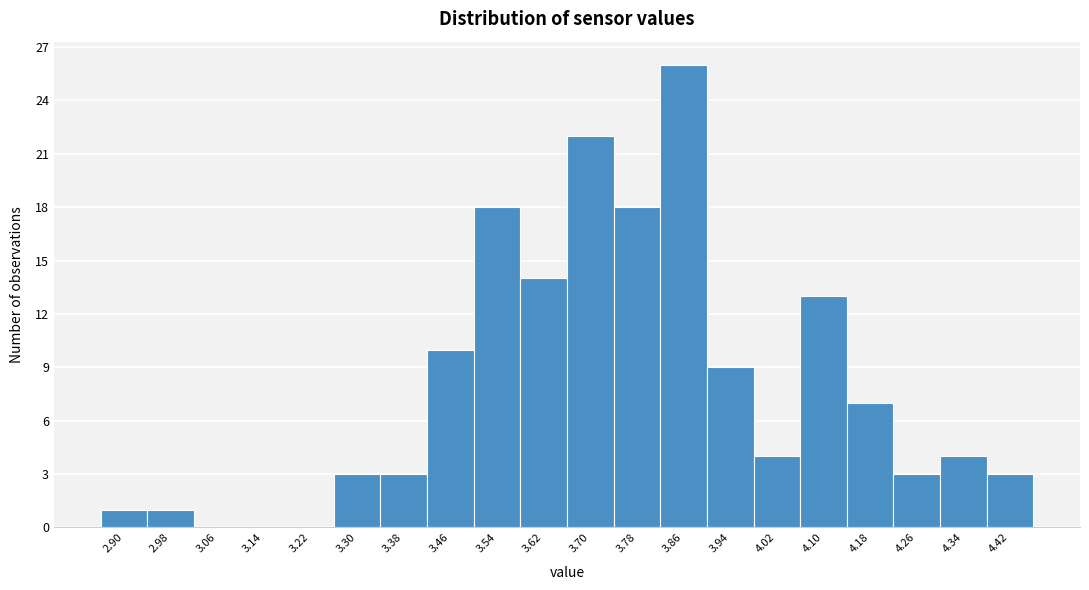

Reading left to right, list all the values displayed in this chart.

2.90=1	2.98=1	3.06=0	3.14=0	3.22=0	3.30=3	3.38=3	3.46=10	3.54=18	3.62=14	3.70=22	3.78=18	3.86=26	3.94=9	4.02=4	4.10=13	4.18=7	4.26=3	4.34=4	4.42=3